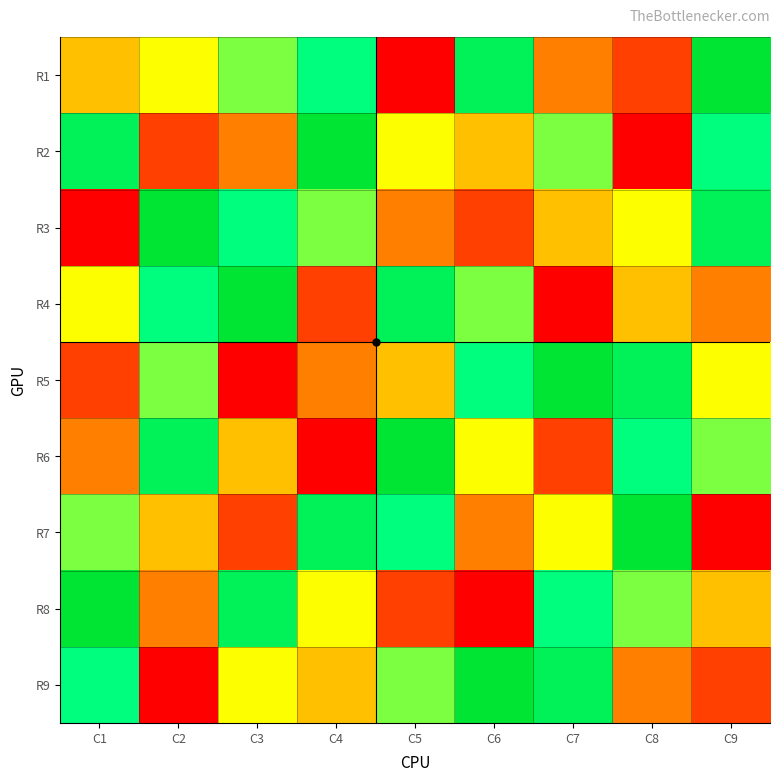

What is the difference between the highest and lowest values at C5?

8